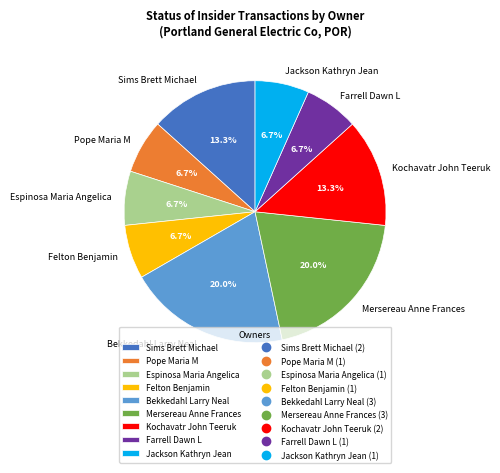

How many slices are in this pie chart?

9